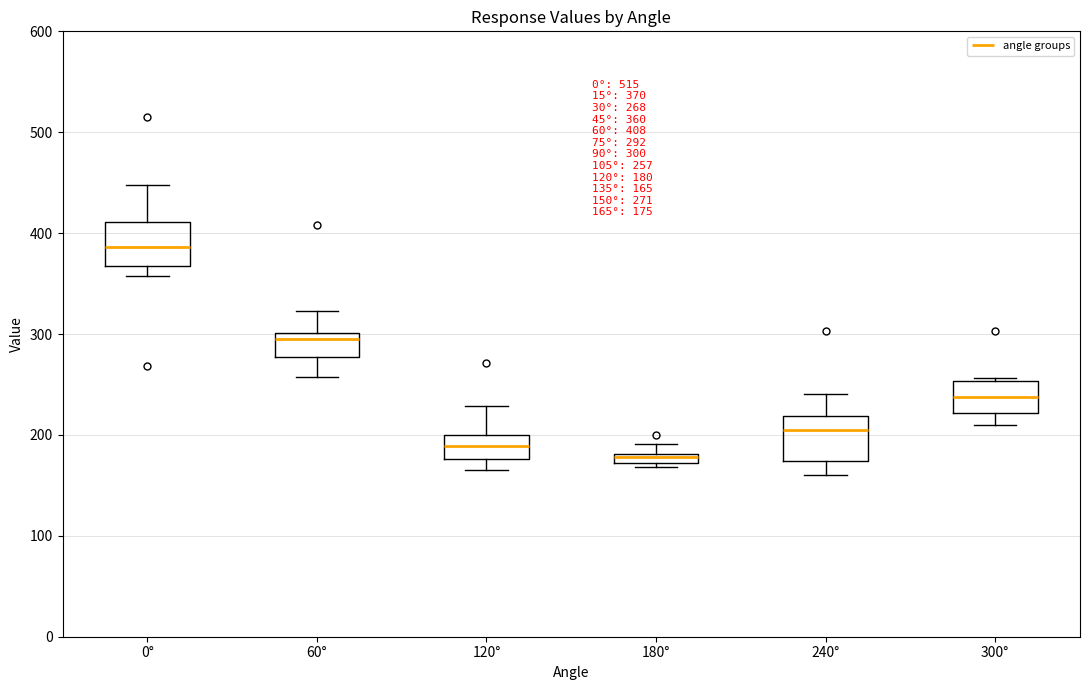

Which box has the lowest median line?

180°